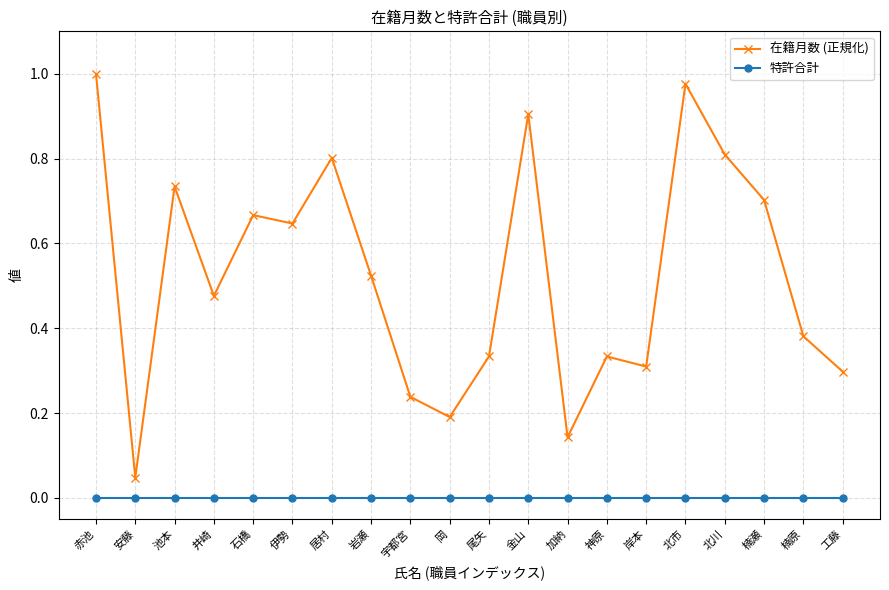

True or false: 在籍月数 (正規化) and 特許合計 intersect in this chart.

False